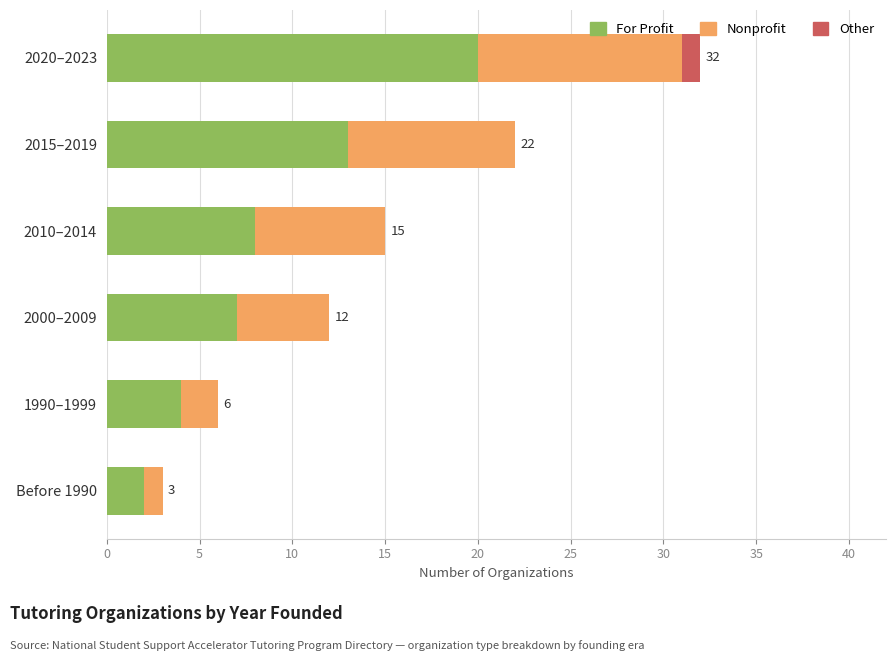

The For Profit series shows 14 at 2010–2014. True or false?

False